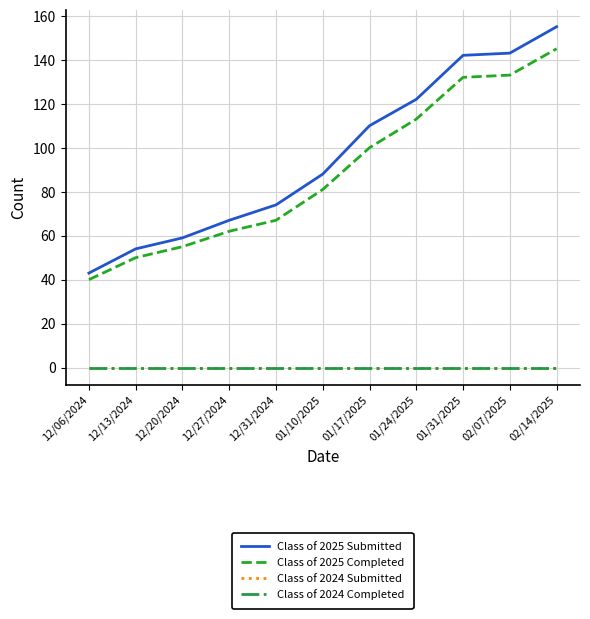

Does the chart have visible grid lines?

Yes